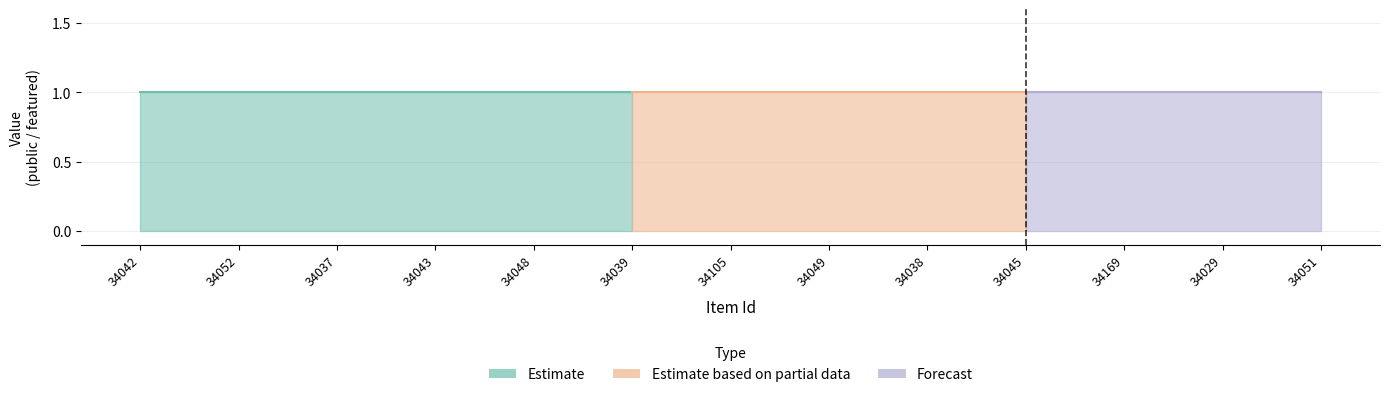

Does the chart display data point markers on the line(s)?

No